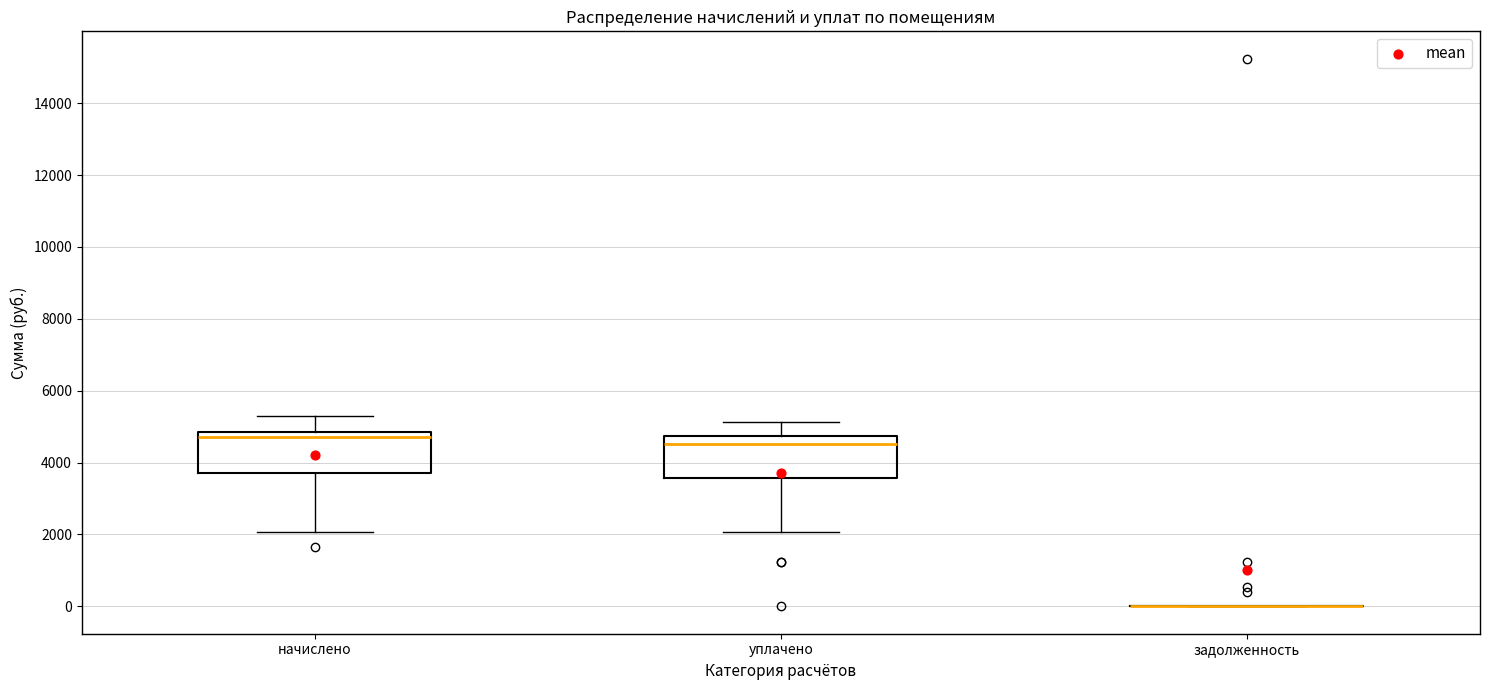

Reading left to right, read every box against the y-axis: the position of its median line, the range the box covers, and the ends of its whiskers. The values are not printed on the chart, so give them approximately, as read against the axis.

начислено: median 4800 (just below the box's upper edge), box 3600 to 4800, whiskers 2000 to 5200
уплачено: median 4600, box 3600 to 4800, whiskers 2000 to 5200
задолженность: box collapsed to a line at 0, whiskers 0 to 0